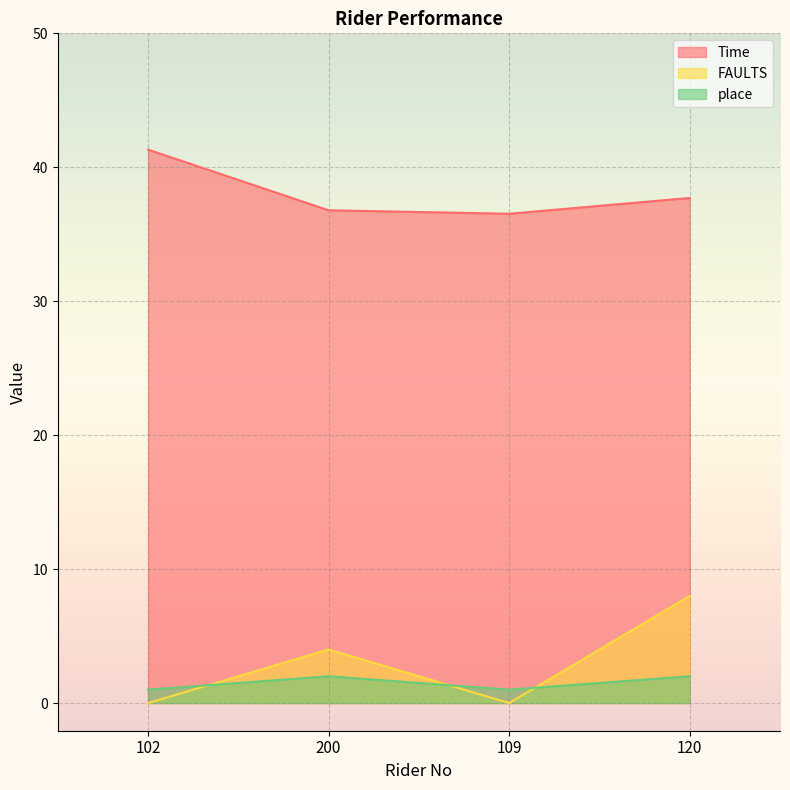

What are all the series names shown in the legend?

Time, FAULTS, place